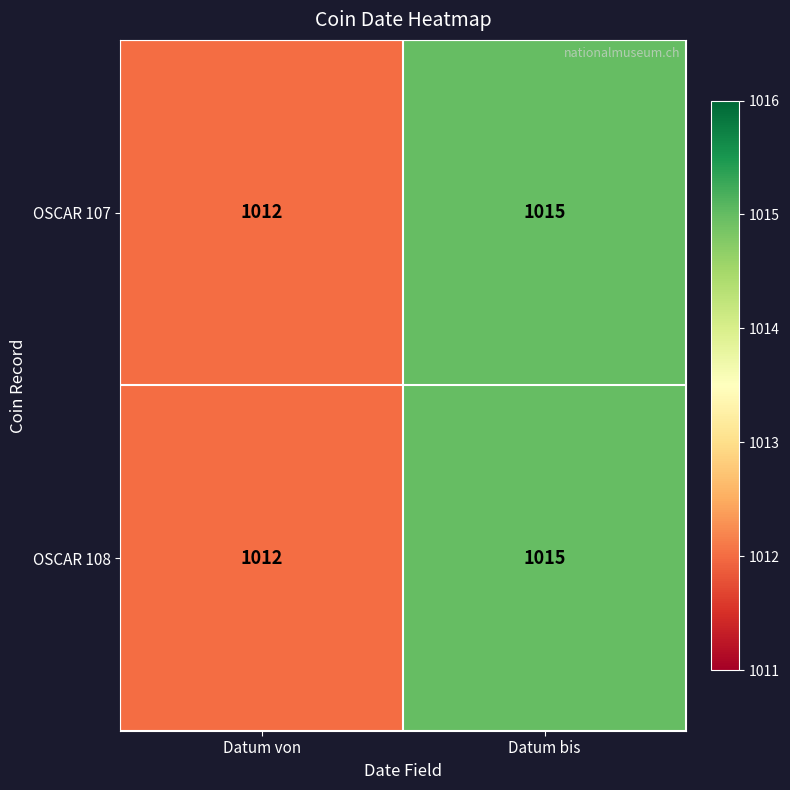

What value does the OSCAR 108 series have at Datum bis?

1015